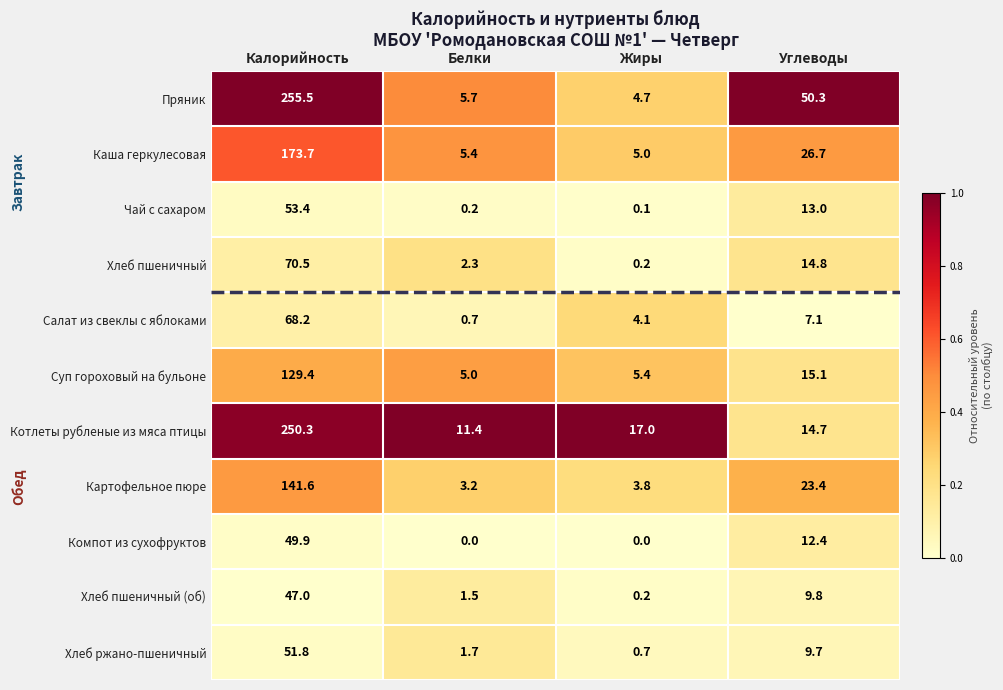

What is the lowest value of the Котлеты рубленые из мяса птицы series?

11.4